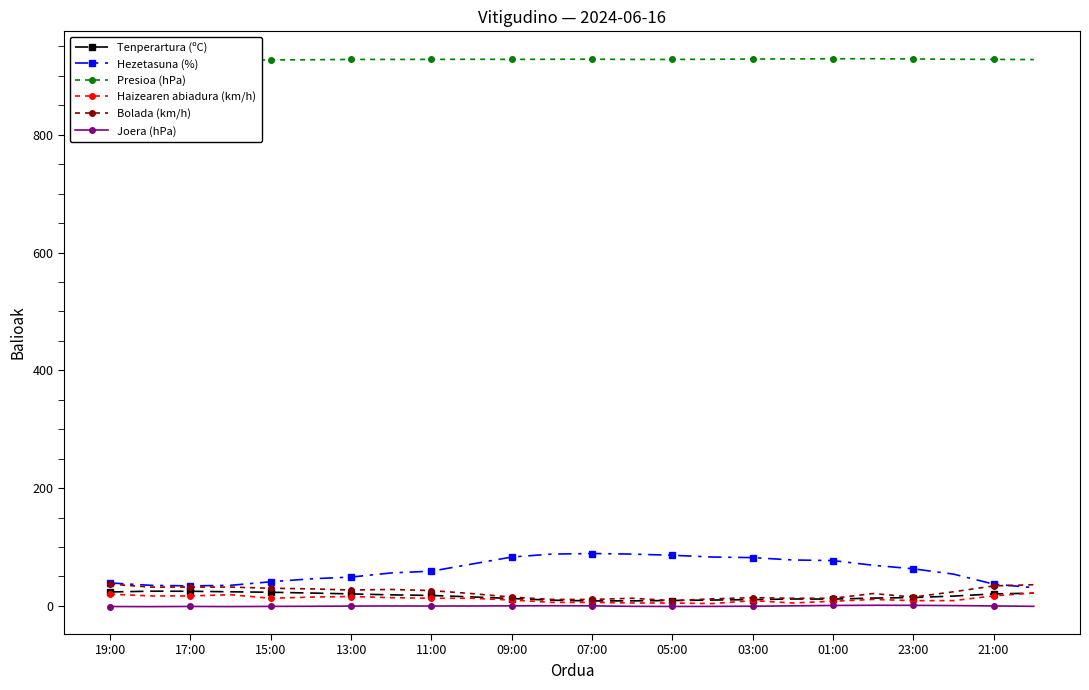

True or false: Joera (hPa) and Presioa (hPa) cross at least once.

False